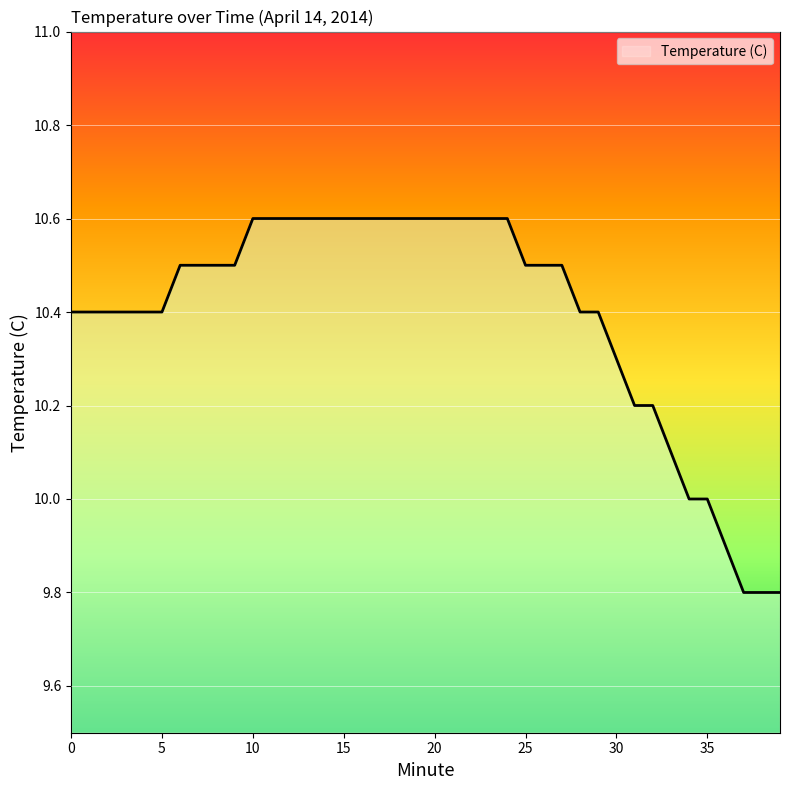

How many lines are shown in the chart?

1